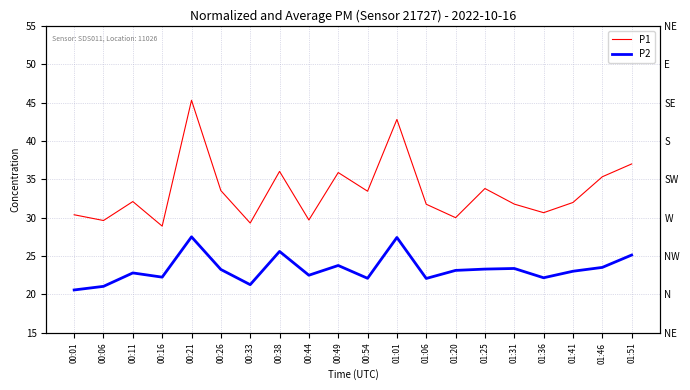

What are all the series names shown in the legend?

P1, P2